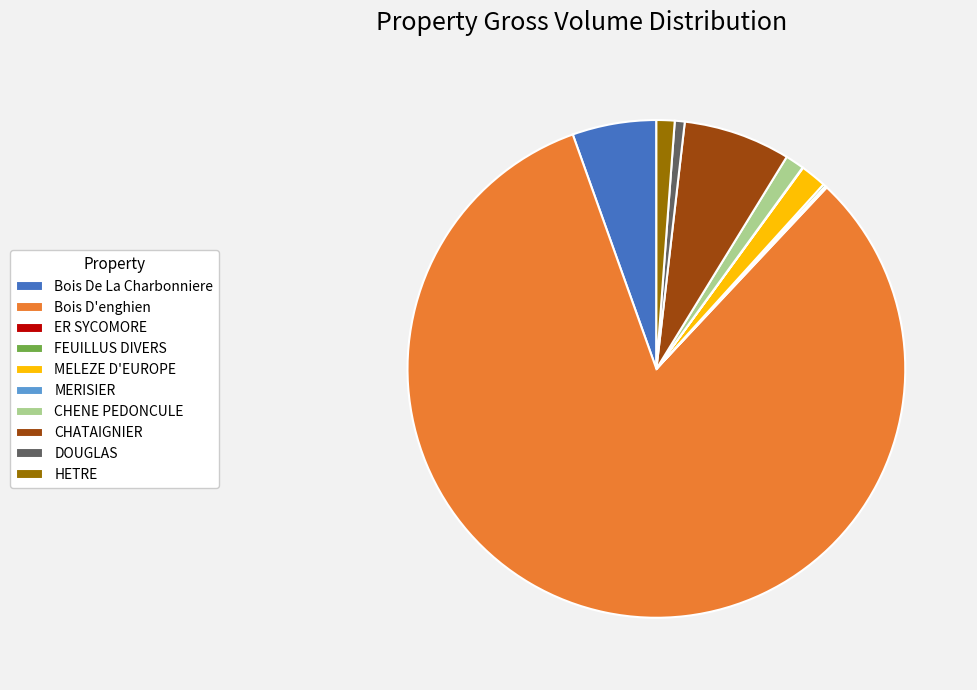

Do HETRE and Bois D'enghien together represent more than half of the pie?

Yes